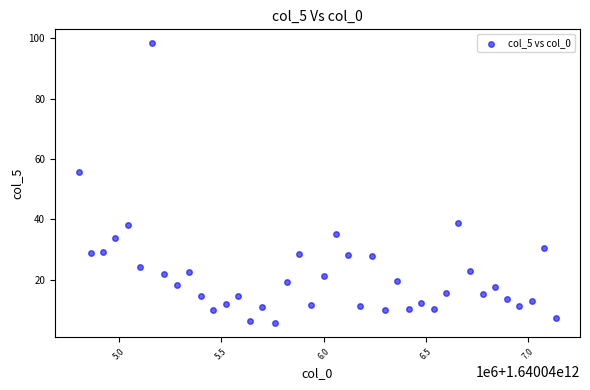

What Y value in the scatter plot is closest to 51?

55.5